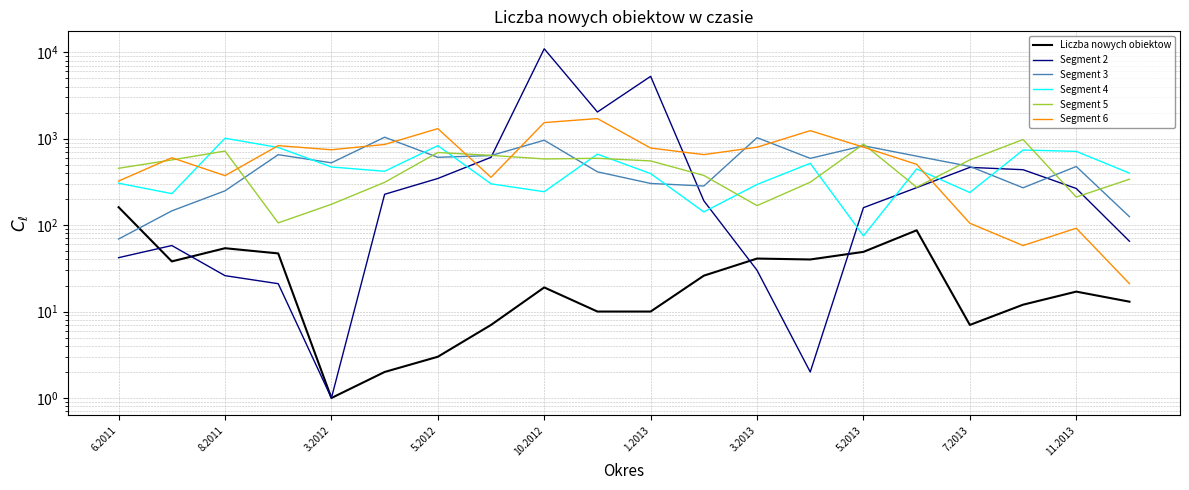

What position from the right is 11.2013?

2